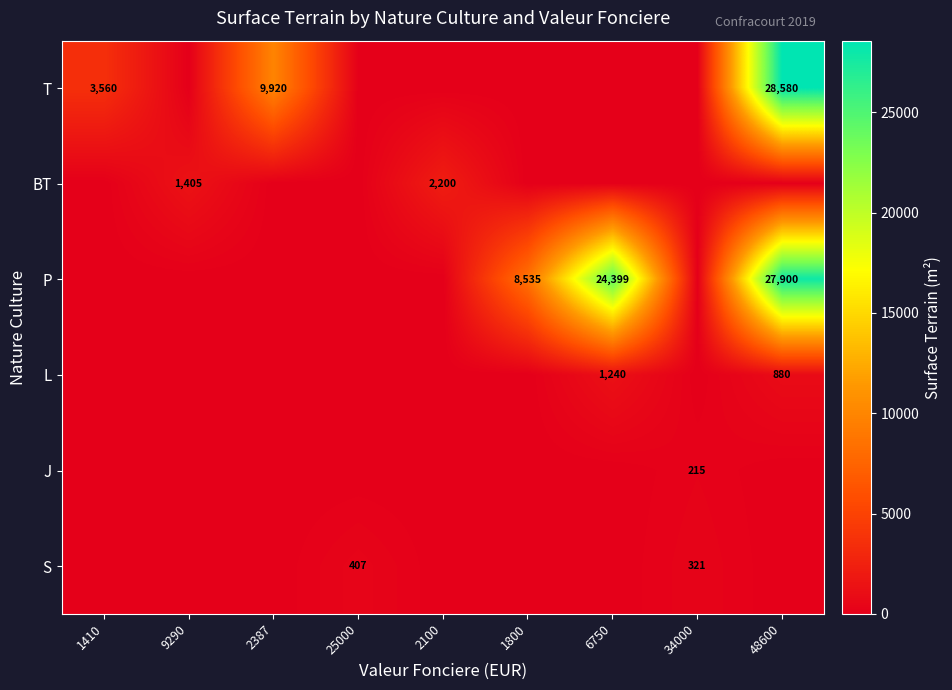

The value of L at 48600 is 880. True or false?

True